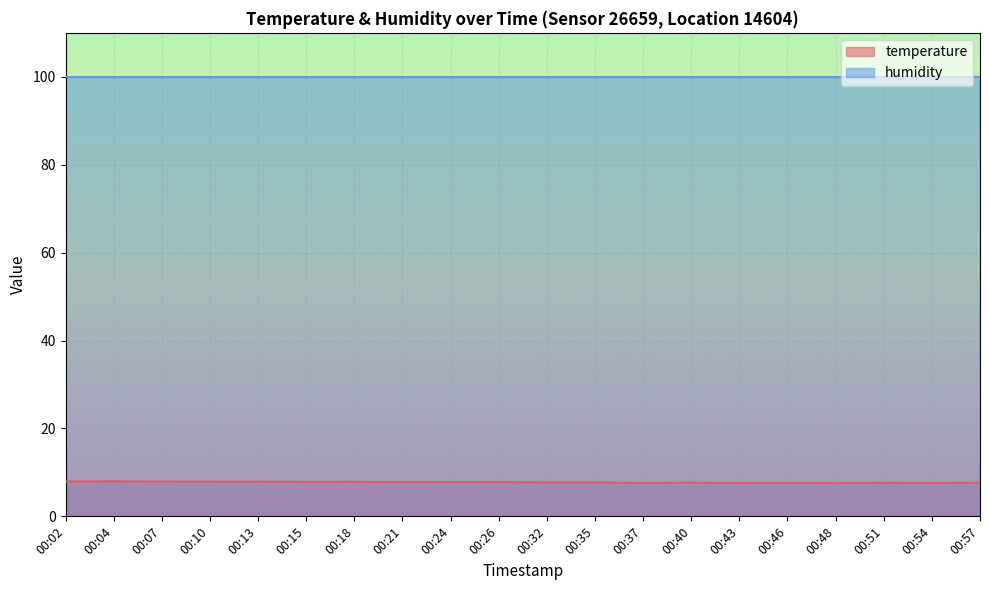

List the labels in order of value, largest first.

00:04, 00:02, 00:07, 00:10, 00:13, 00:18, 00:15, 00:24, 00:26, 00:21, 00:32, 00:35, 00:40, 00:57, 00:51, 00:46, 00:37, 00:43, 00:54, 00:48